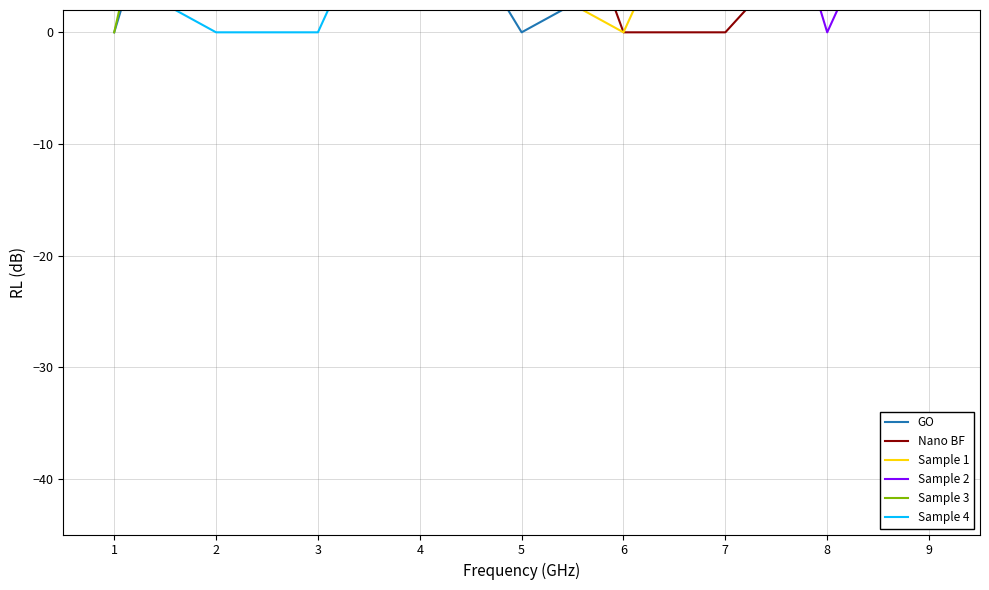

How many distinct data groups are displayed?

6